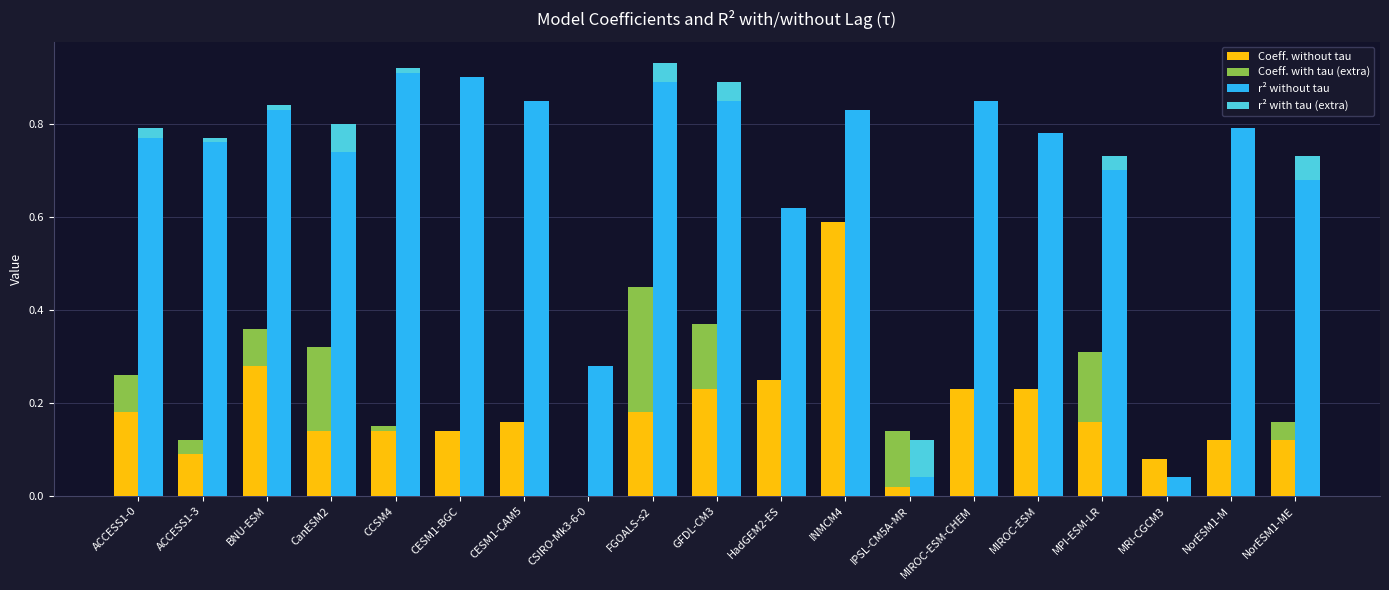

Reading right to left, list all the values displayed in this chart.

Coeff. without tau: 0.1	0.1	0.1	0.2	0.2	0.2	0.0	0.6	0.2	0.2	0.2	0.0	0.2	0.1	0.1	0.1	0.3	0.1	0.2
Coeff. with tau (extra): 0.0	0.0	0.0	0.1	0.0	0.0	0.1	0.0	0.0	0.1	0.3	0.0	0.0	0.0	0.0	0.2	0.1	0.0	0.1
r² without tau: 0.7	0.8	0.0	0.7	0.8	0.8	0.0	0.8	0.6	0.8	0.9	0.3	0.8	0.9	0.9	0.7	0.8	0.8	0.8
r² with tau (extra): 0.0	0.0	0.0	0.0	0.0	0.0	0.1	0.0	0.0	0.0	0.0	0.0	0.0	0.0	0.0	0.1	0.0	0.0	0.0